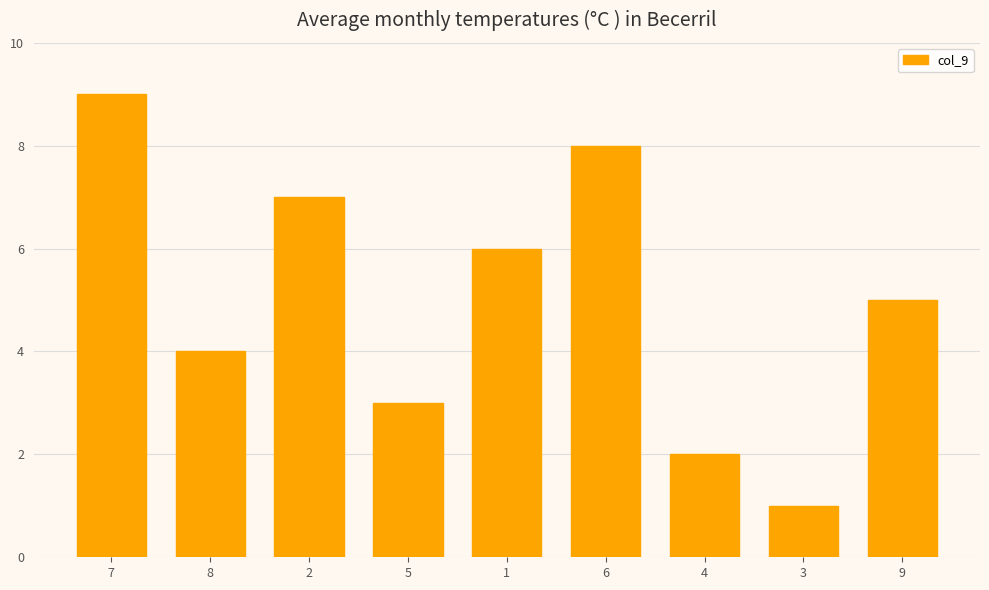

What is the value of the 4th bar from the left?

3